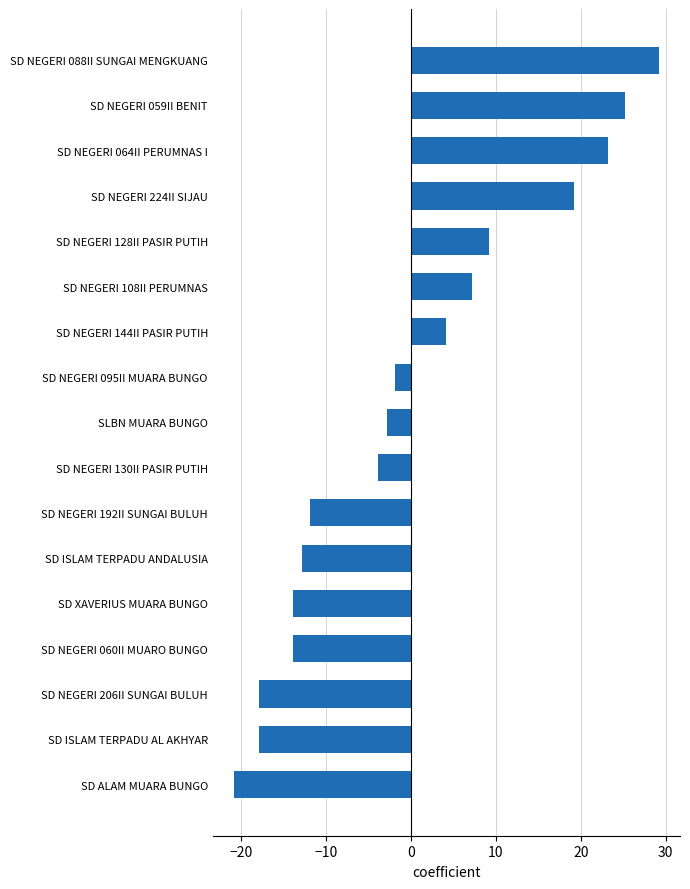

Which label corresponds to the largest value in the chart?

SD NEGERI 088II SUNGAI MENGKUANG